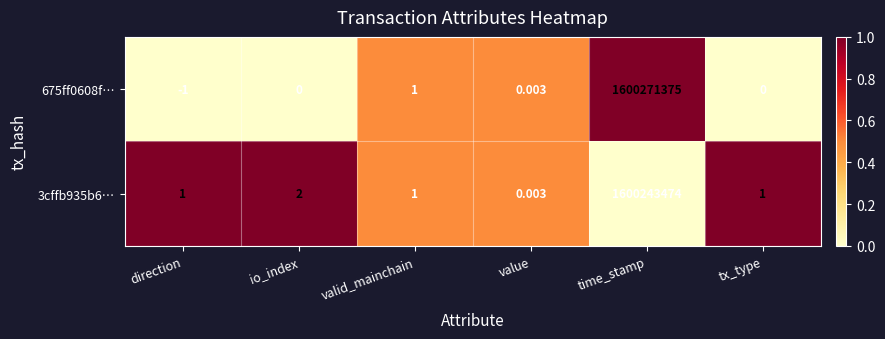

At how many categories does at least one series exceed 0?

6